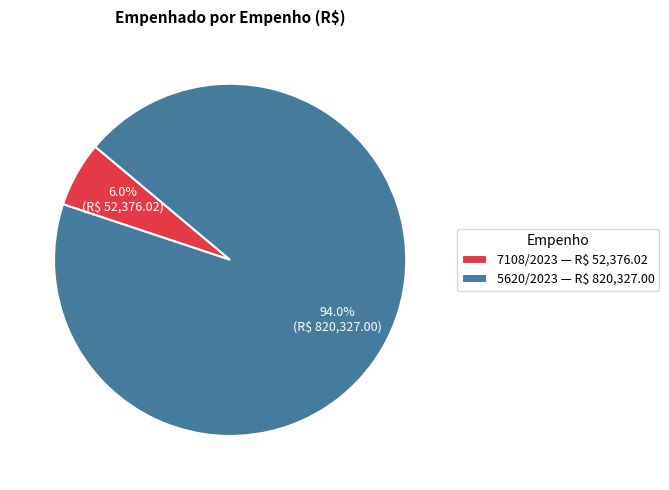

Which category accounts for the majority?

5620/2023